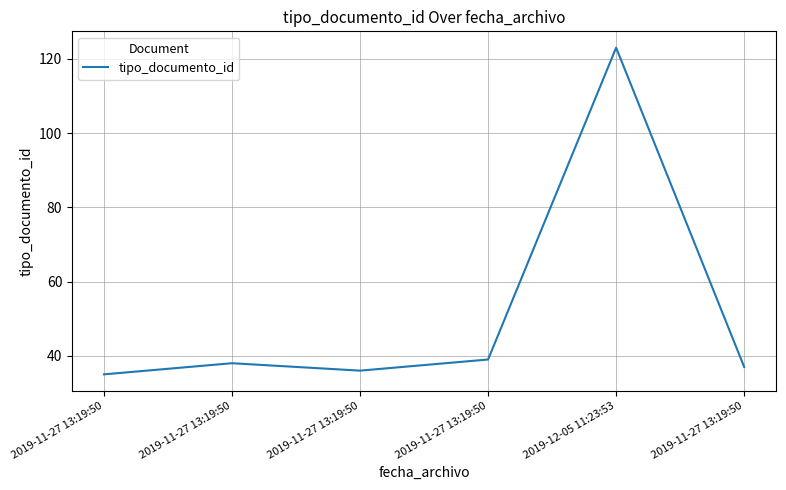

True or false: the data has more than 2 interior local peaks.

False